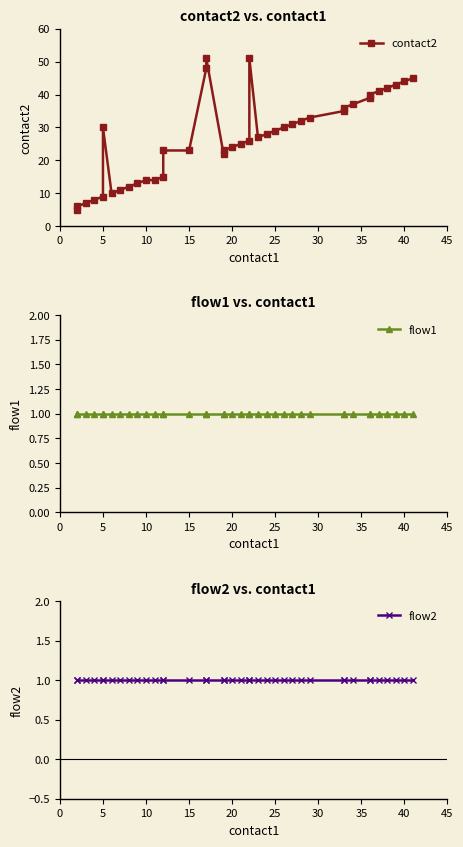

Between 28 and 10, which is larger?

28